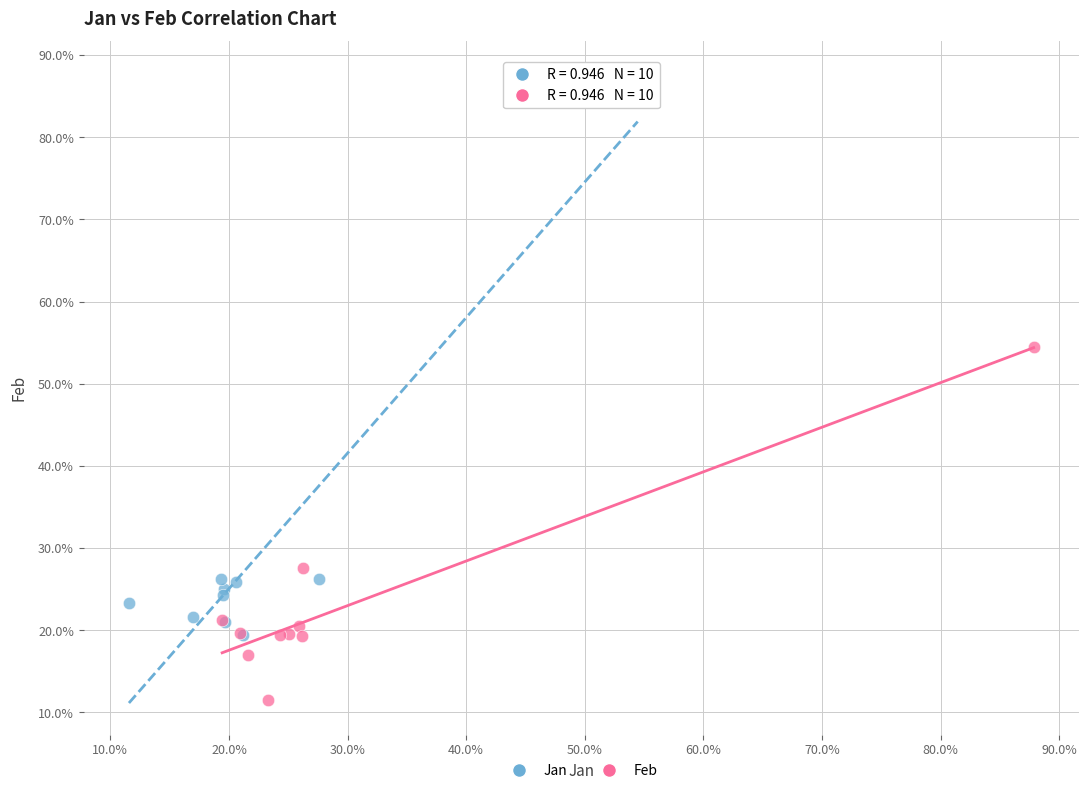

Which series reaches the minimum Y coordinate?

Feb